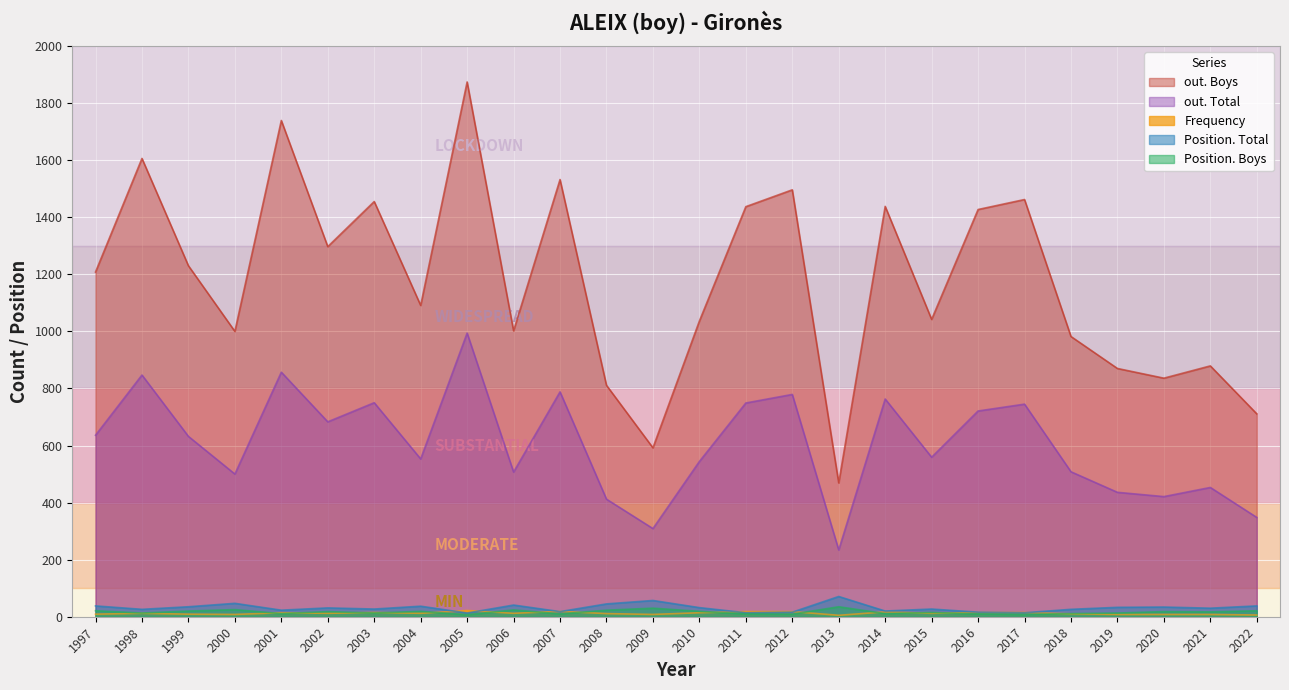

At how many categories does at least one series exceed 1068?

14